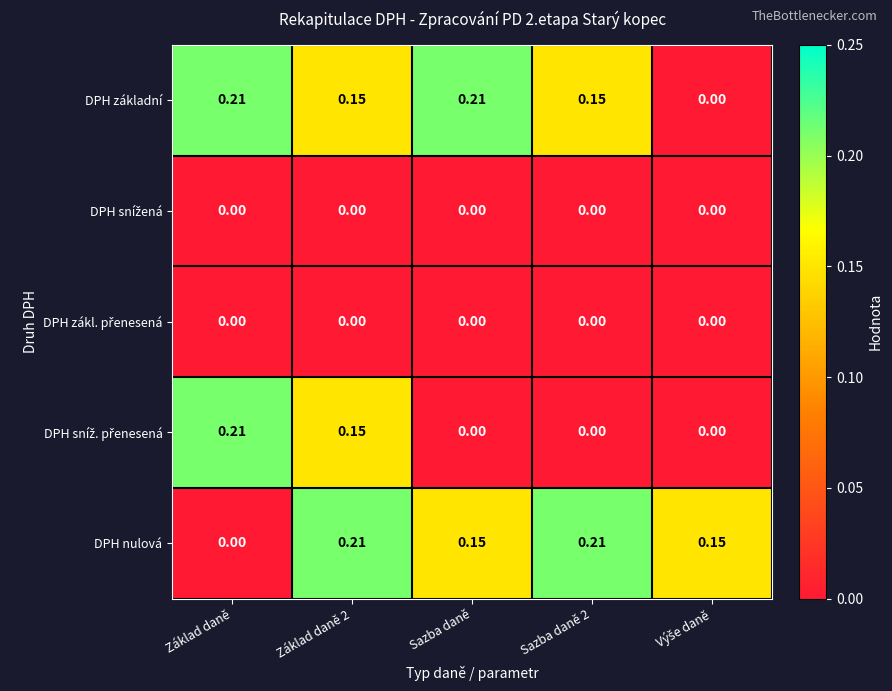

Is the value of DPH základní at Základ daně greater than the value of DPH nulová at Základ daně?

Yes